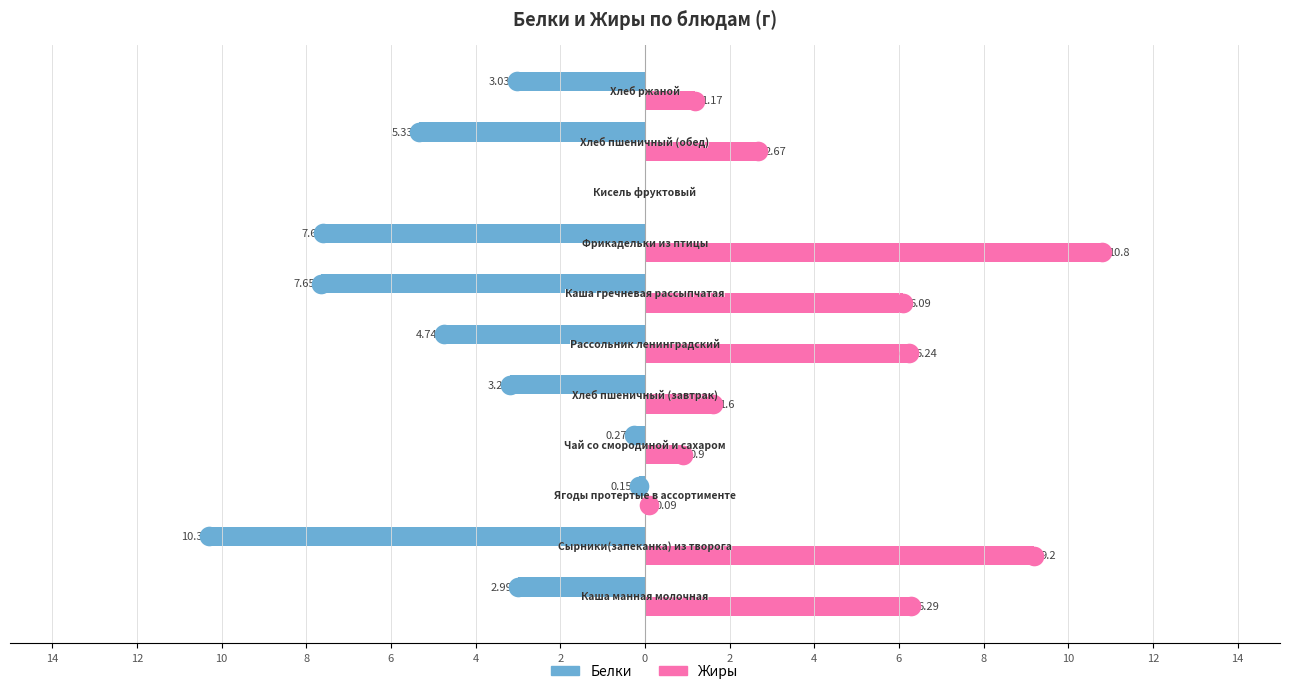

Which series has the widest spread of Y values?

Жиры